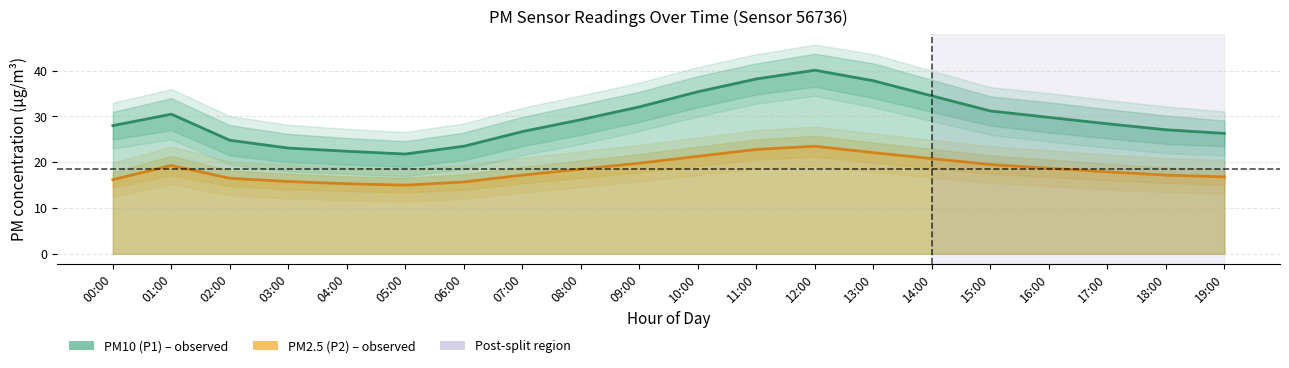

The PM2.5 (P2) series shows 16.5 at 02:00. True or false?

True